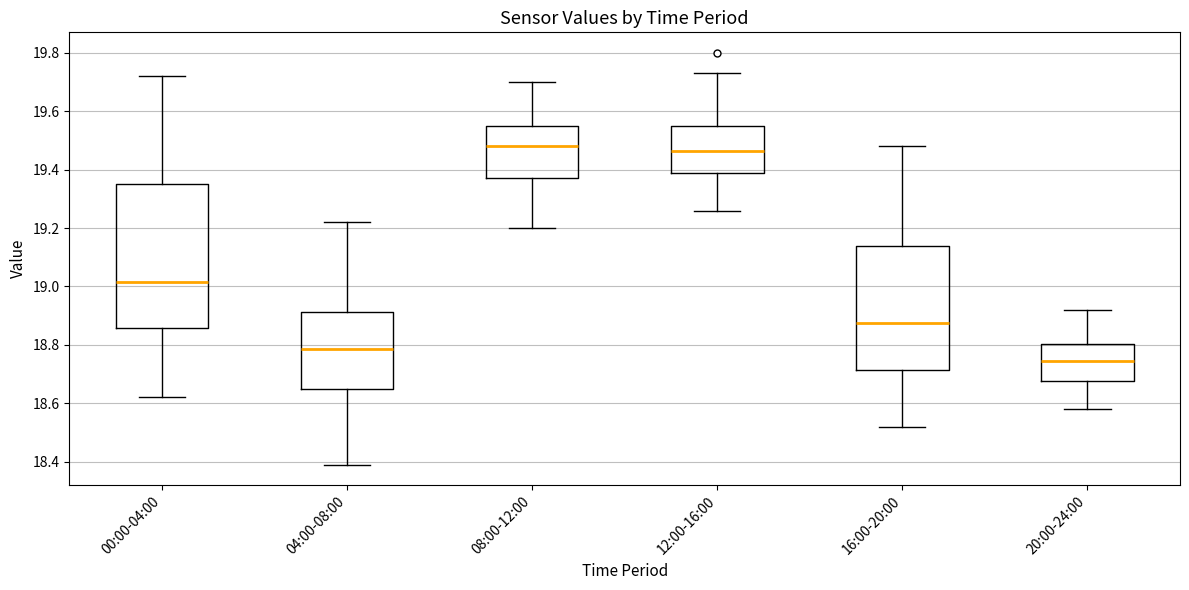

Reading left to right, read every box against the y-axis: the position of its median line, the range the box covers, and the ends of its whiskers. The values are not printed on the chart, so give them approximately, as read against the axis.

00:00-04:00: median 19.02, box 18.86 to 19.36, whiskers 18.62 to 19.72
04:00-08:00: median 18.78, box 18.66 to 18.92, whiskers 18.40 to 19.22
08:00-12:00: median 19.48, box 19.38 to 19.56, whiskers 19.20 to 19.70
12:00-16:00: median 19.46, box 19.40 to 19.56, whiskers 19.26 to 19.74
16:00-20:00: median 18.88, box 18.72 to 19.14, whiskers 18.52 to 19.48
20:00-24:00: median 18.74, box 18.68 to 18.80, whiskers 18.58 to 18.92